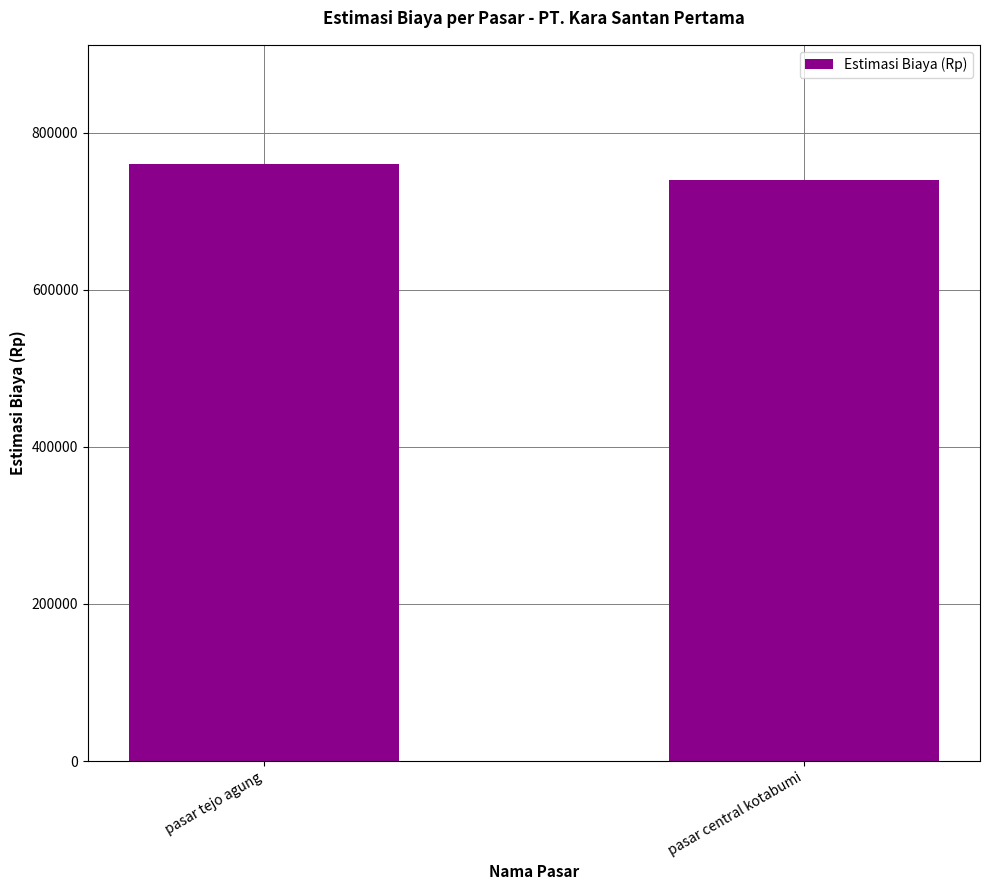

Reading left to right, what are all the values shown in this chart?

760000	740000